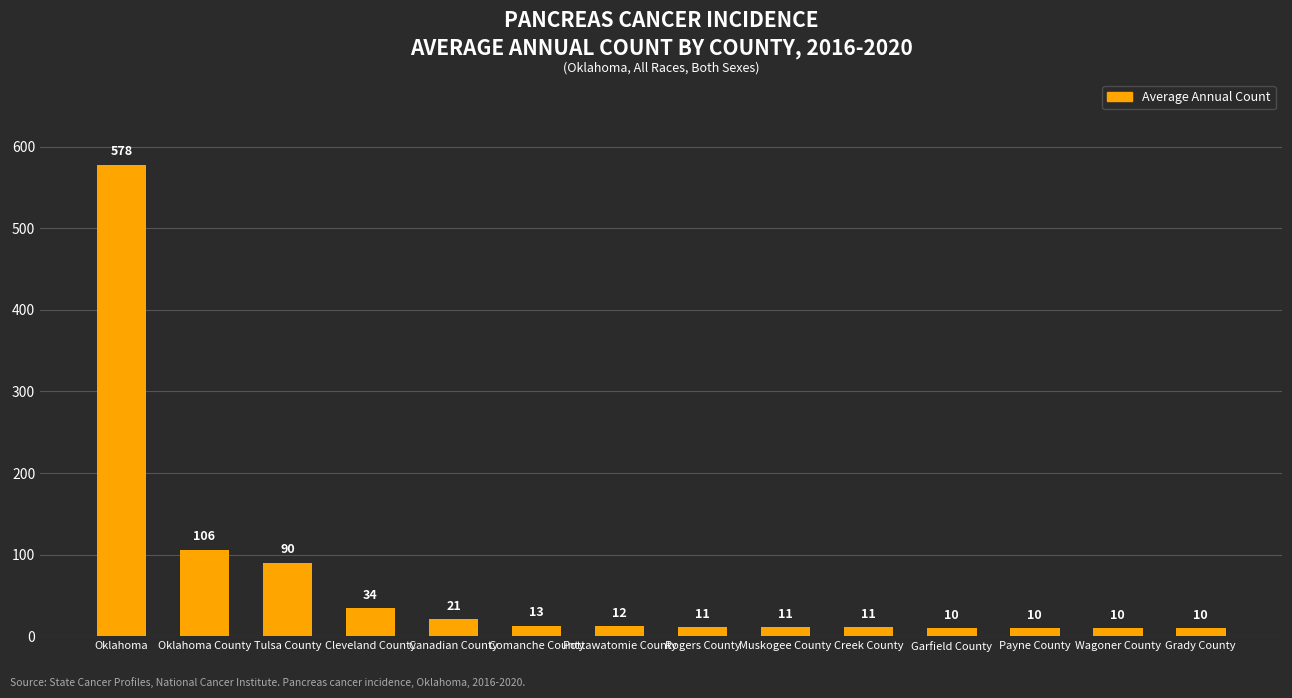

Which category has the highest value across all series?

Oklahoma